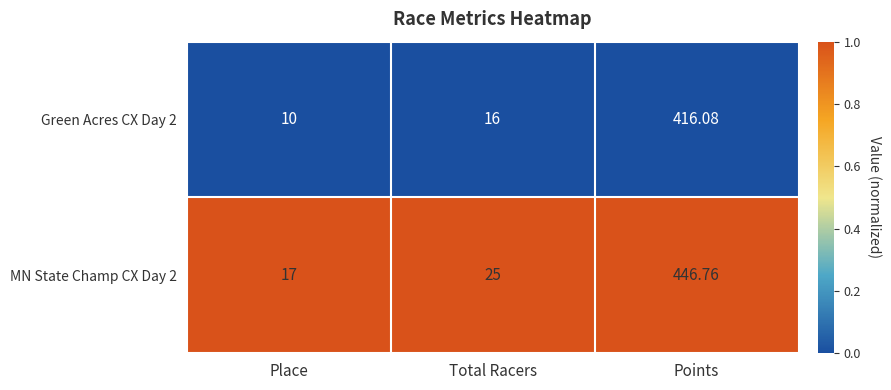

Is the value of Green Acres CX Day 2 at Points greater than the value of MN State Champ CX Day 2 at Place?

Yes